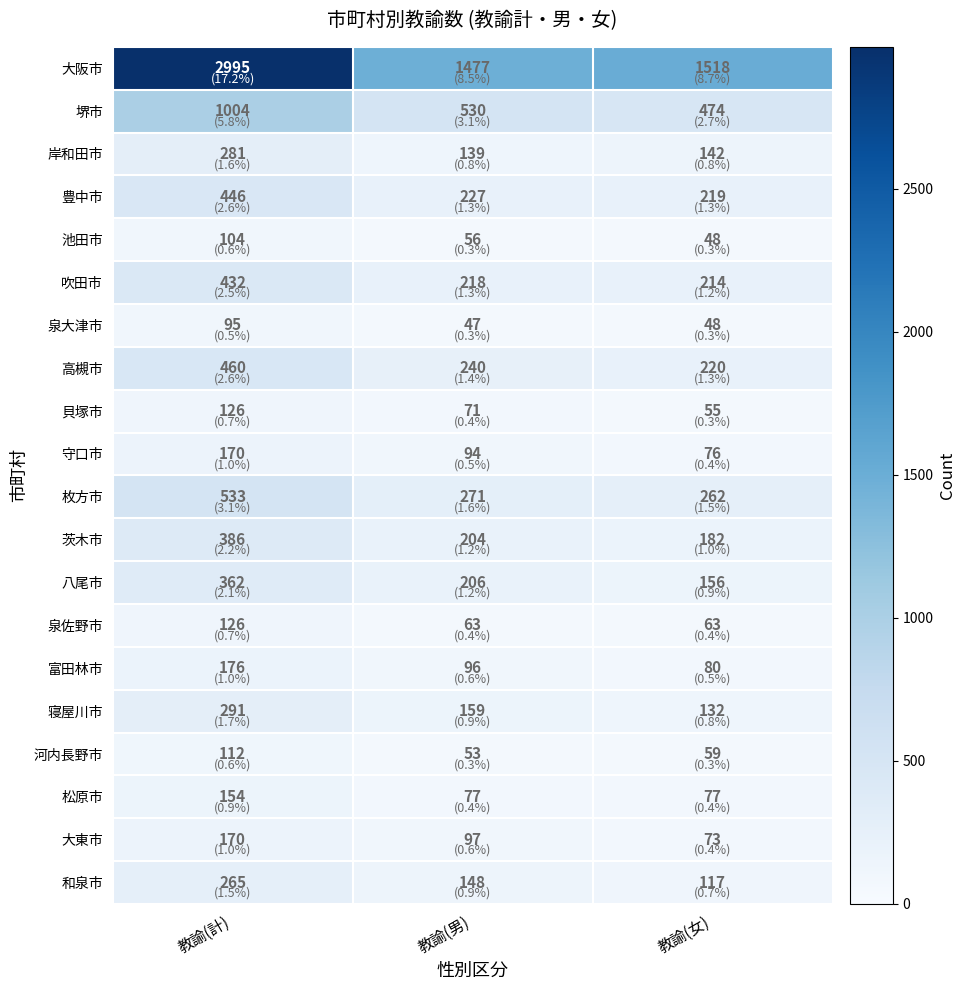

What is the difference between the highest and lowest values at 教諭(女)?

1470